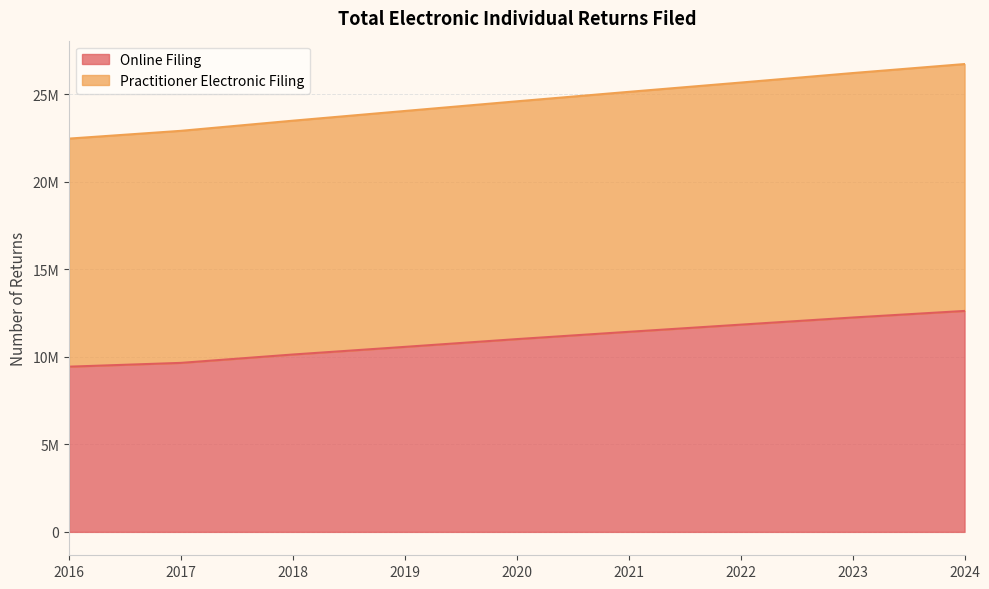

True or false: Online Filing and Practitioner Electronic Filing cross at least once.

False